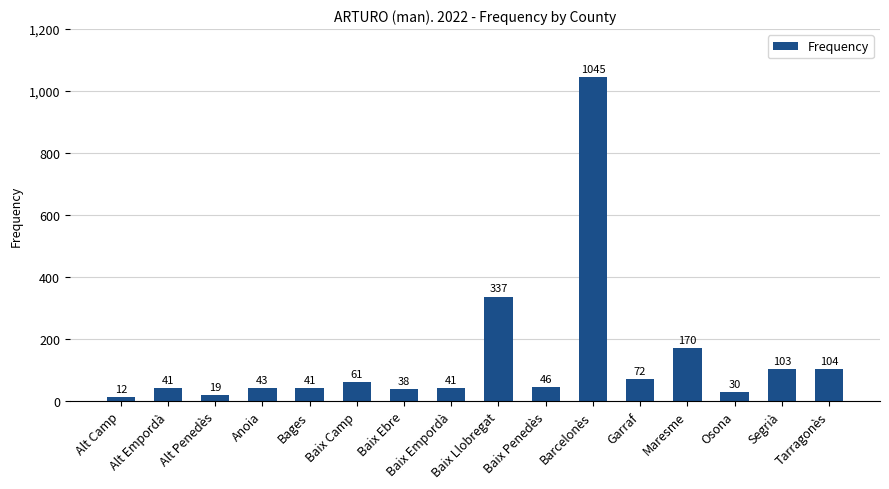

How many data points does each series have?

16